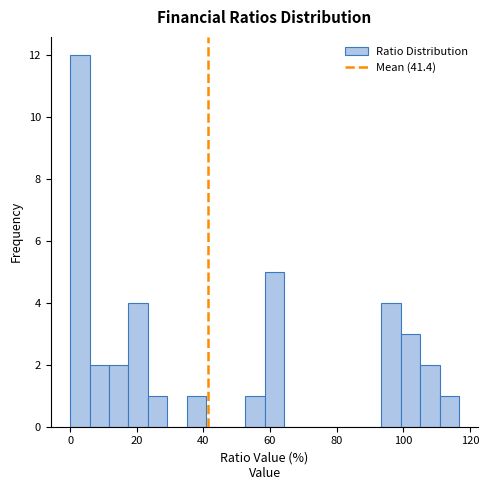

Read against the x-axis, roughly where is the centre of the tallest bar?

2